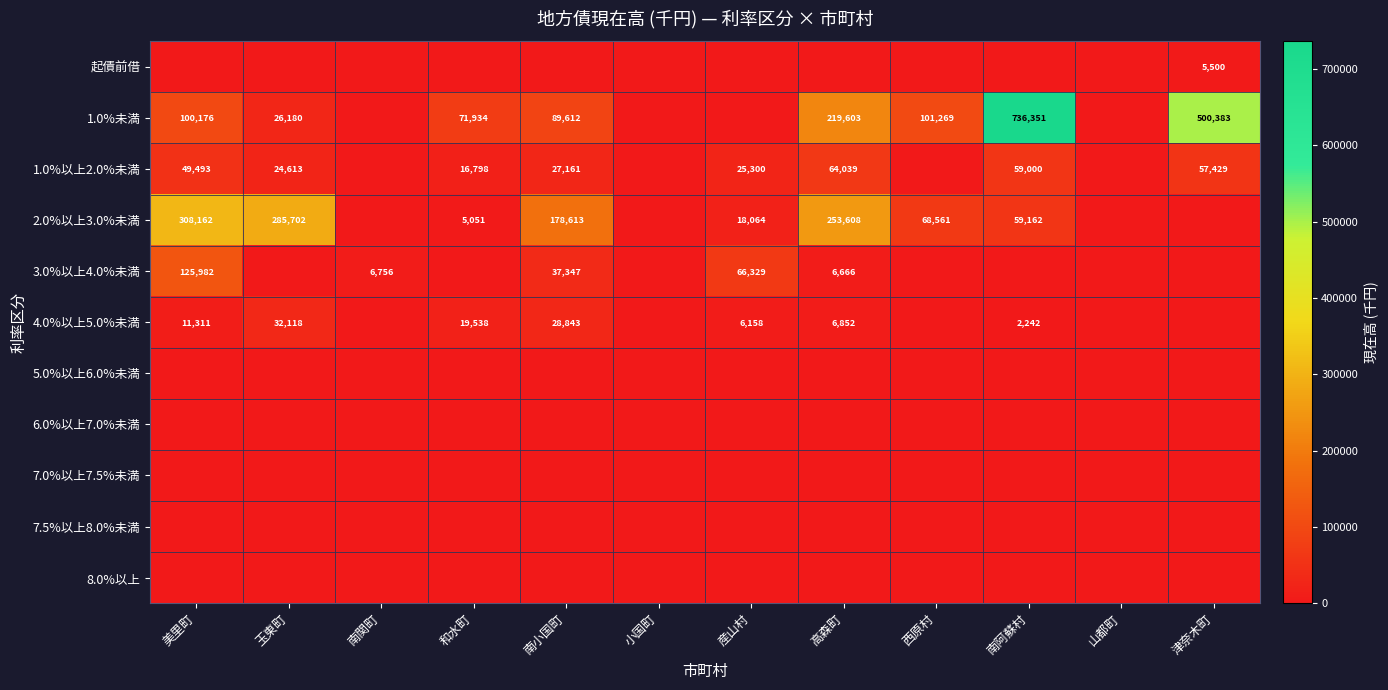

At which category is the sum across all series the highest?

南阿蘇村